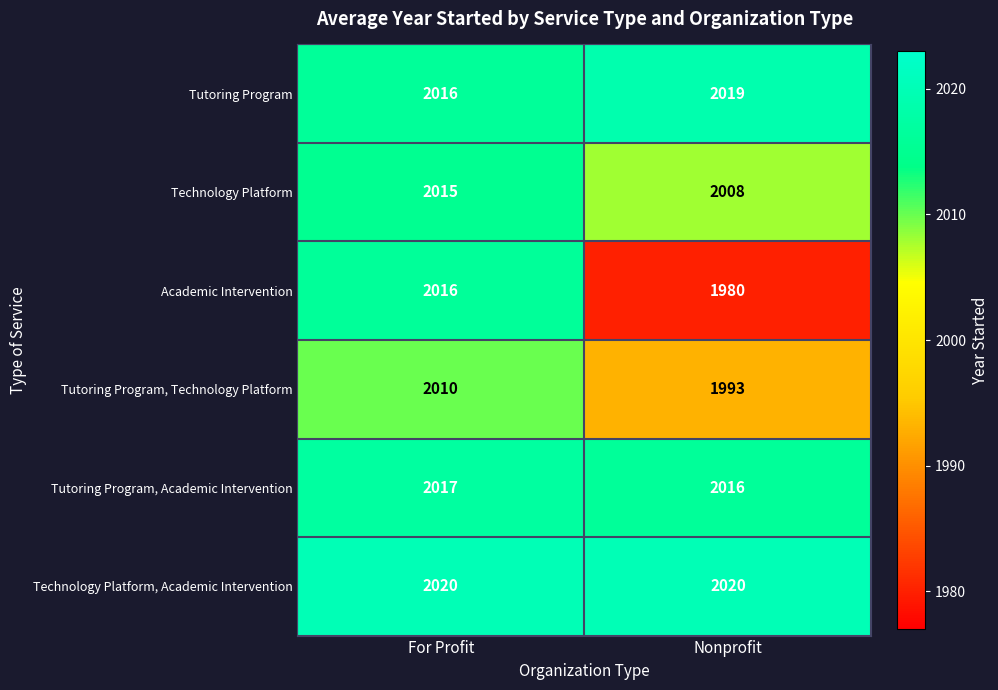

Rank the series by their maximum value, from highest to lowest.

Technology Platform, Academic Intervention, Tutoring Program, Tutoring Program, Academic Intervention, Academic Intervention, Technology Platform, Tutoring Program, Technology Platform